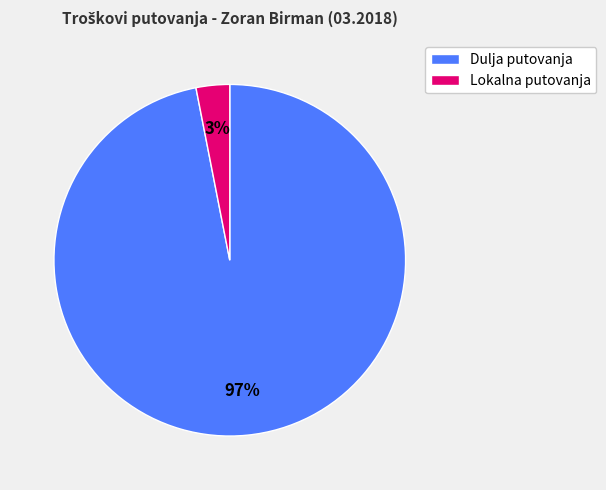

How many segments does this pie chart have?

2